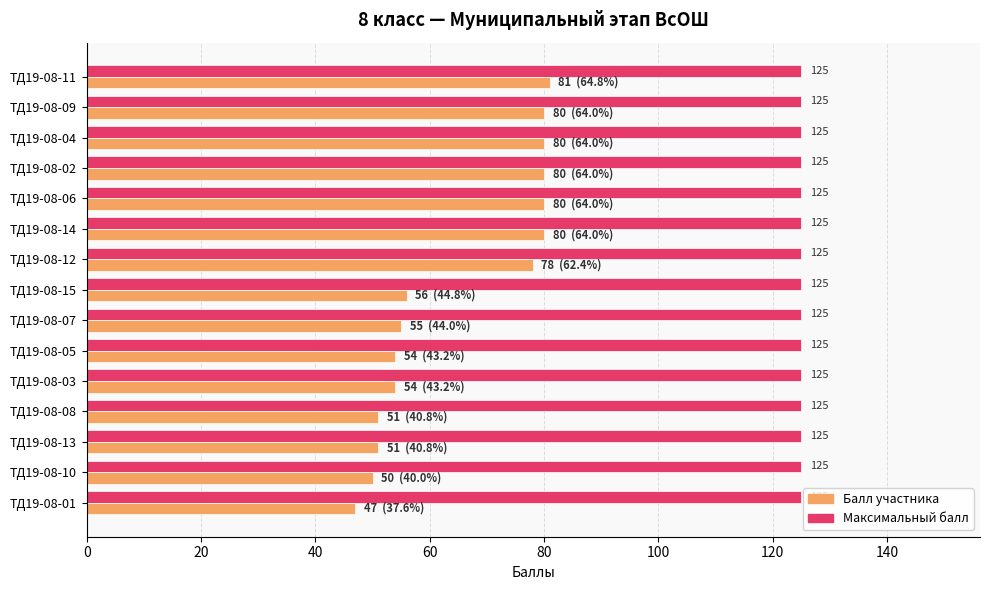

The value of Максимальный балл at ТД19-08-14 is 189. True or false?

False